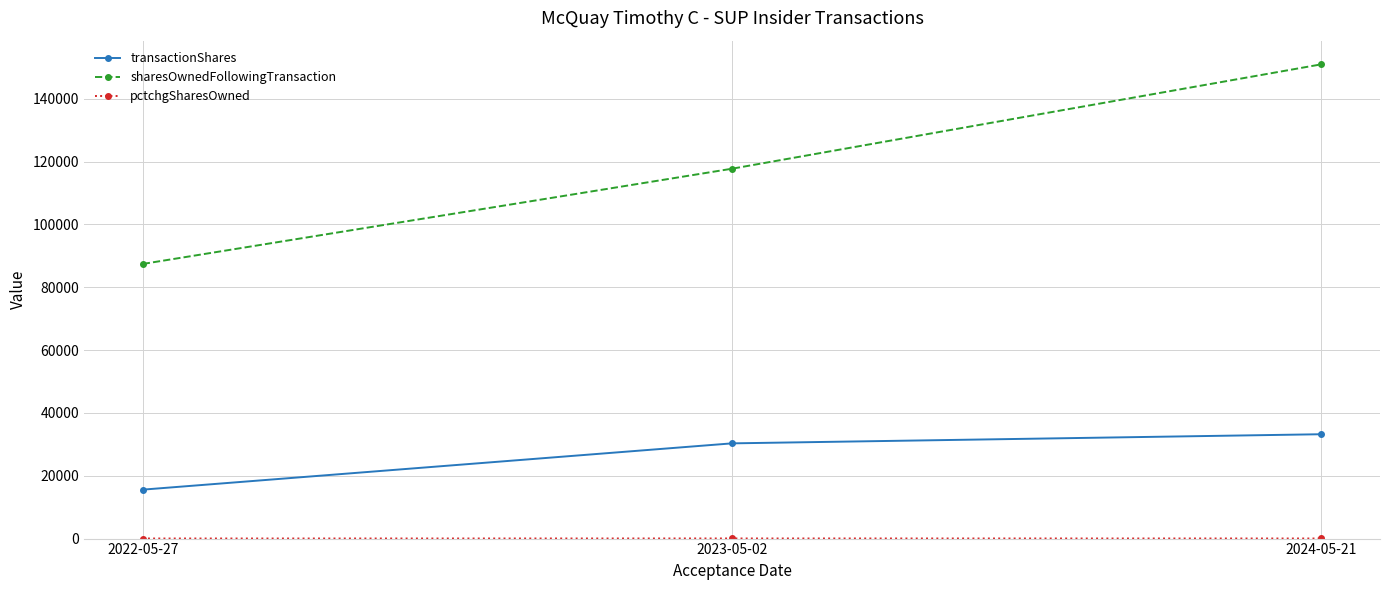

How many data points in sharesOwnedFollowingTransaction are less than 117707?

1